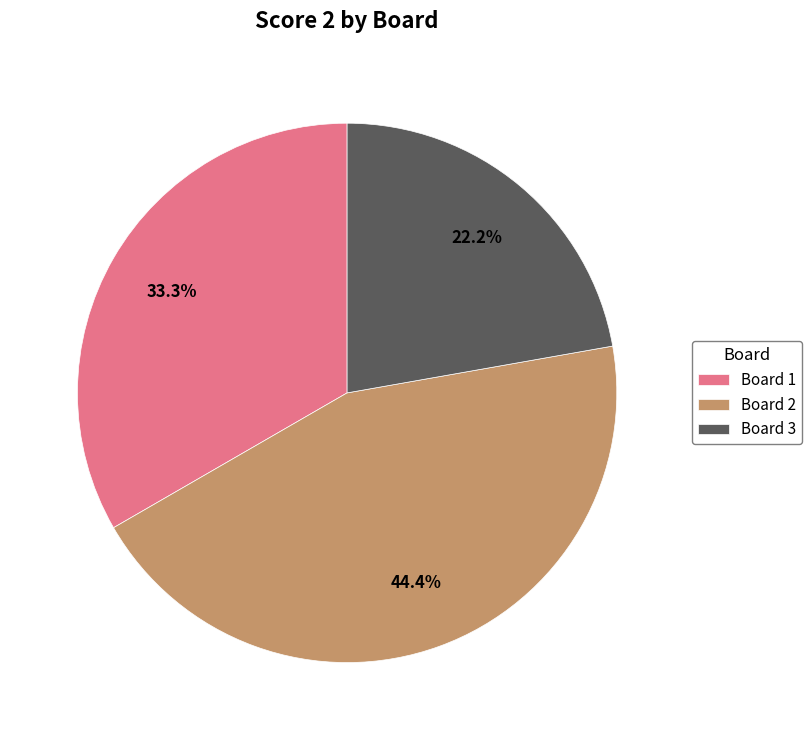

Is Board 1 the majority of the pie?

No